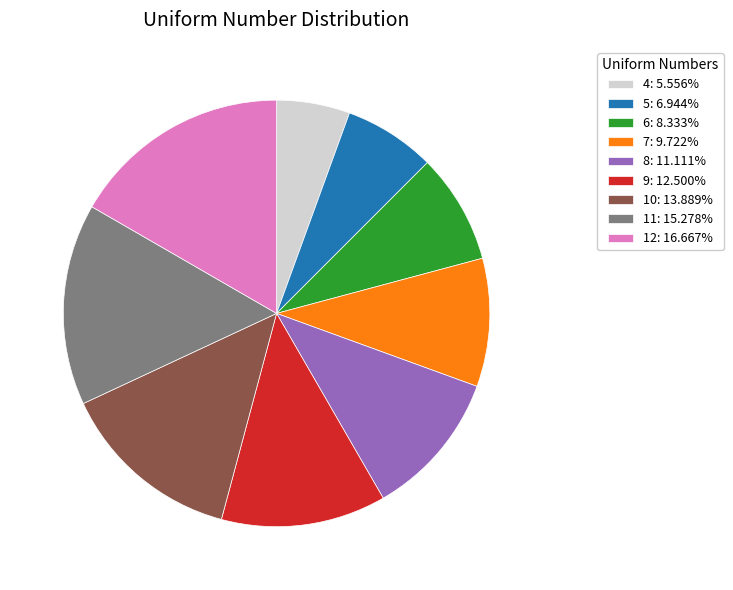

How many segments does this pie chart have?

9